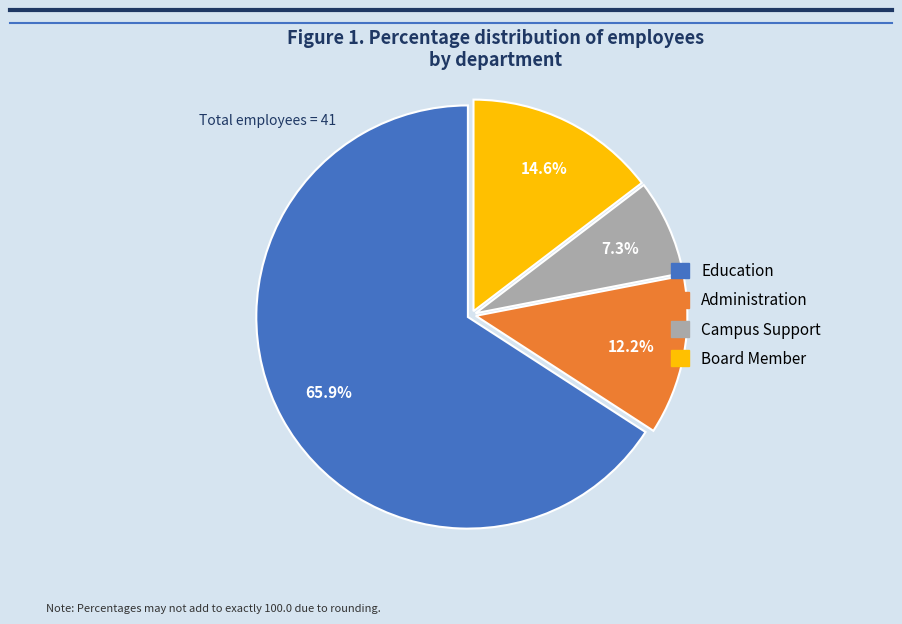

Is it true that Board Member is 15% of the pie?

True